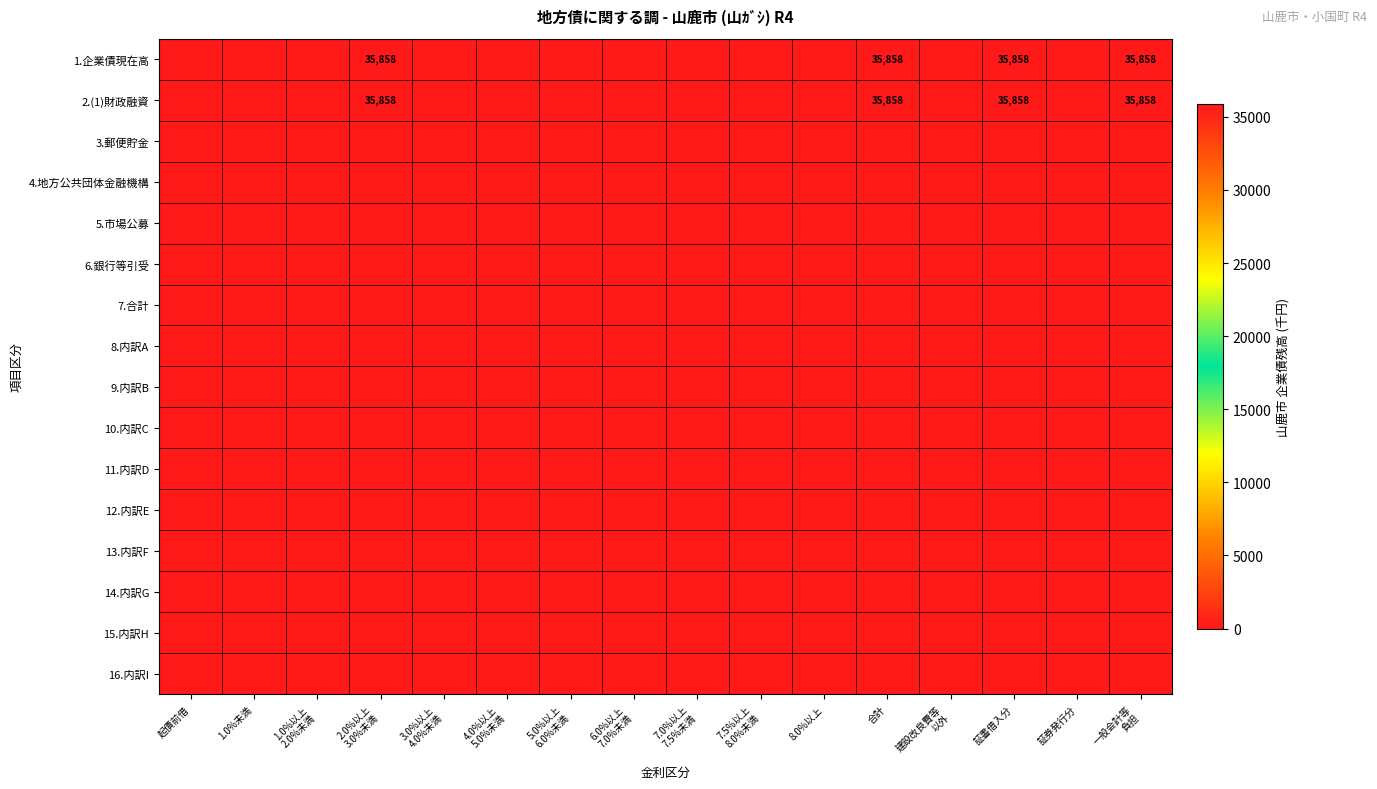

Rank the series by their maximum value, from highest to lowest.

1.企業債現在高, 2.(1)財政融資, 3.郵便貯金, 4.地方公共団体金融機構, 5.市場公募, 6.銀行等引受, 7.合計, 8.内訳A, 9.内訳B, 10.内訳C, 11.内訳D, 12.内訳E, 13.内訳F, 14.内訳G, 15.内訳H, 16.内訳I